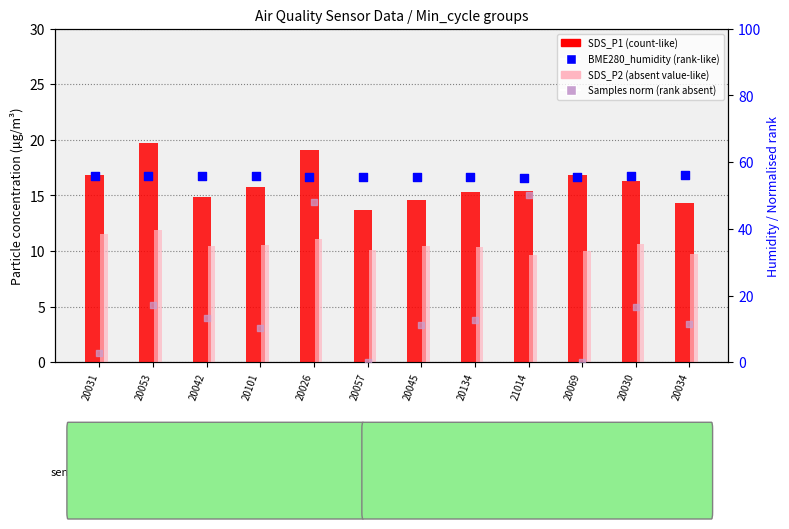

Is the value of SDS_P1 (count-like) at 20053 greater than the value of BME280_humidity (rank-like) at 20069?

No